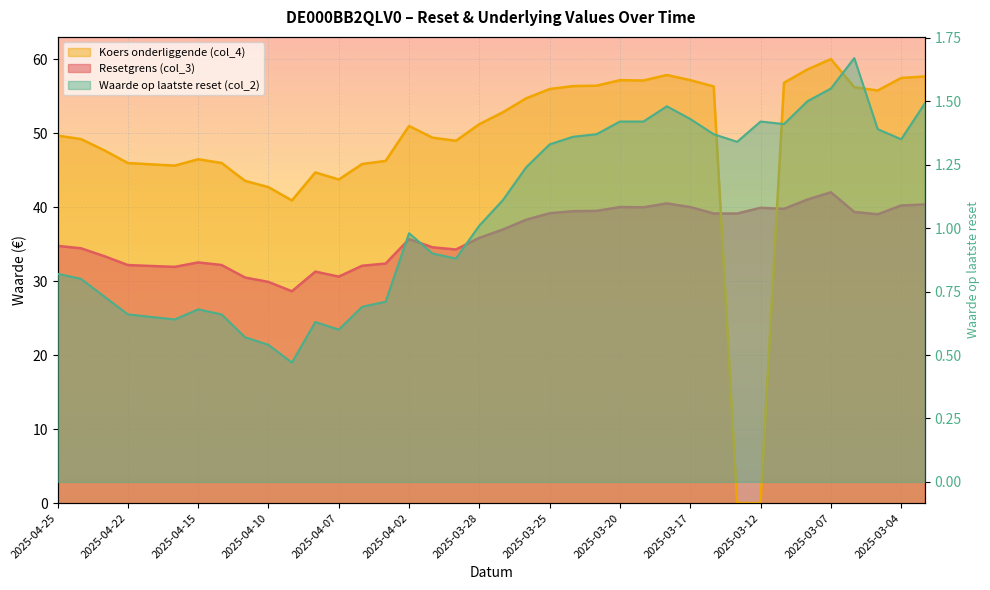

List the series in order of their overall mean, highest first.

Koers onderliggende (col_4), Resetgrens (col_3), Waarde op laatste reset (col_2)